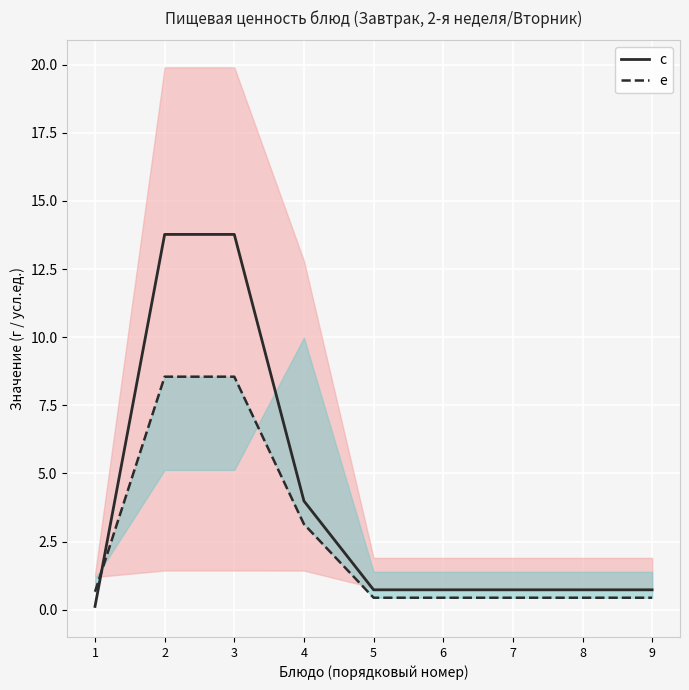

Reading left to right, extract all data points from this chart.

c: 1=0.1	2=13.8	3=13.8	4=4.0	5=0.7	6=0.7	7=0.7	8=0.7	9=0.7
e: 1=0.7	2=8.6	3=8.6	4=3.1	5=0.4	6=0.4	7=0.4	8=0.4	9=0.4